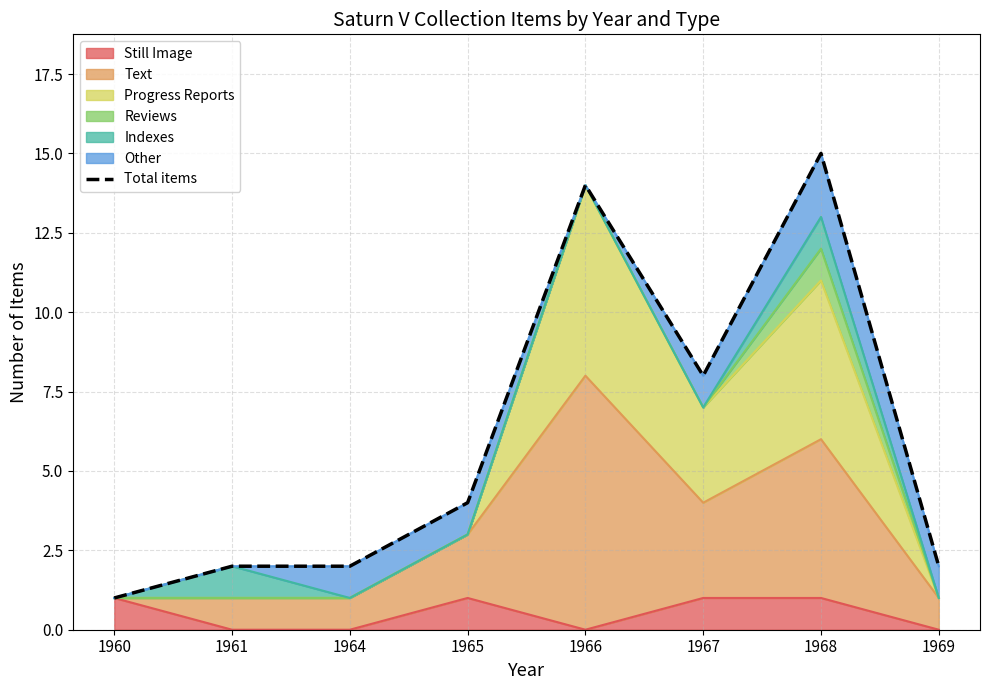

Approximately how many times larger is the value at 1965 compared to 1969?

2.0